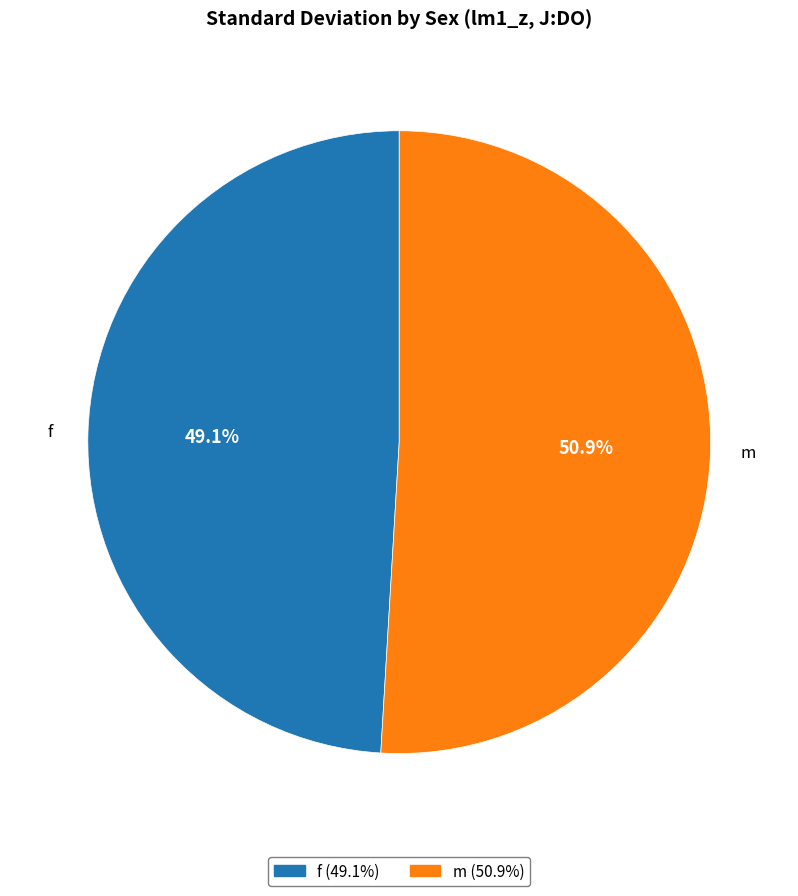

What is the total percentage of m and f?

100.0%